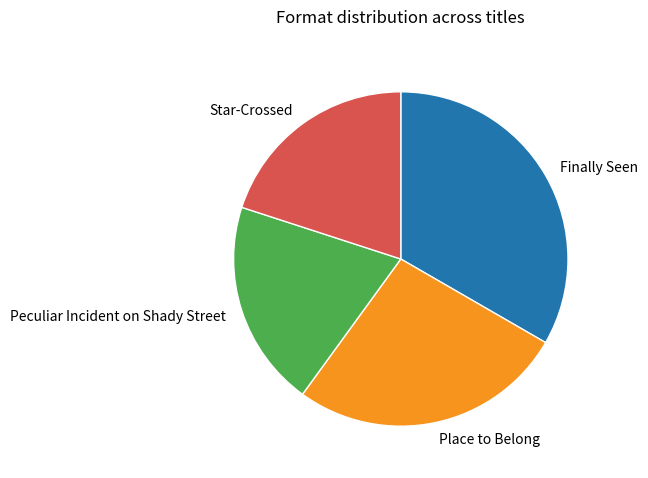

Which has a higher value, Finally Seen or Place to Belong?

Finally Seen